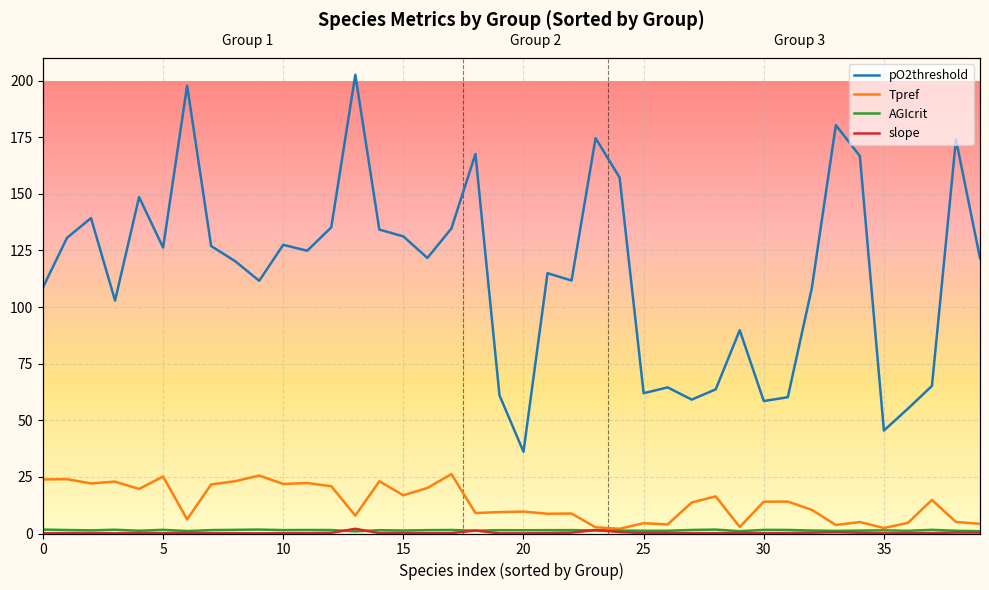

What is the difference between the AGIcrit values at 30 and 12?

0.1